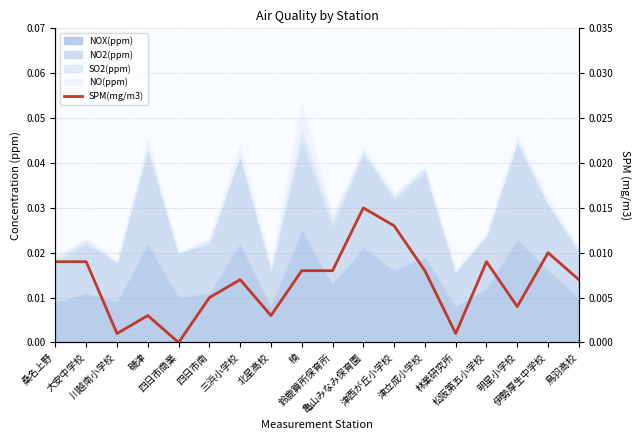

How many lines are shown in the chart?

1